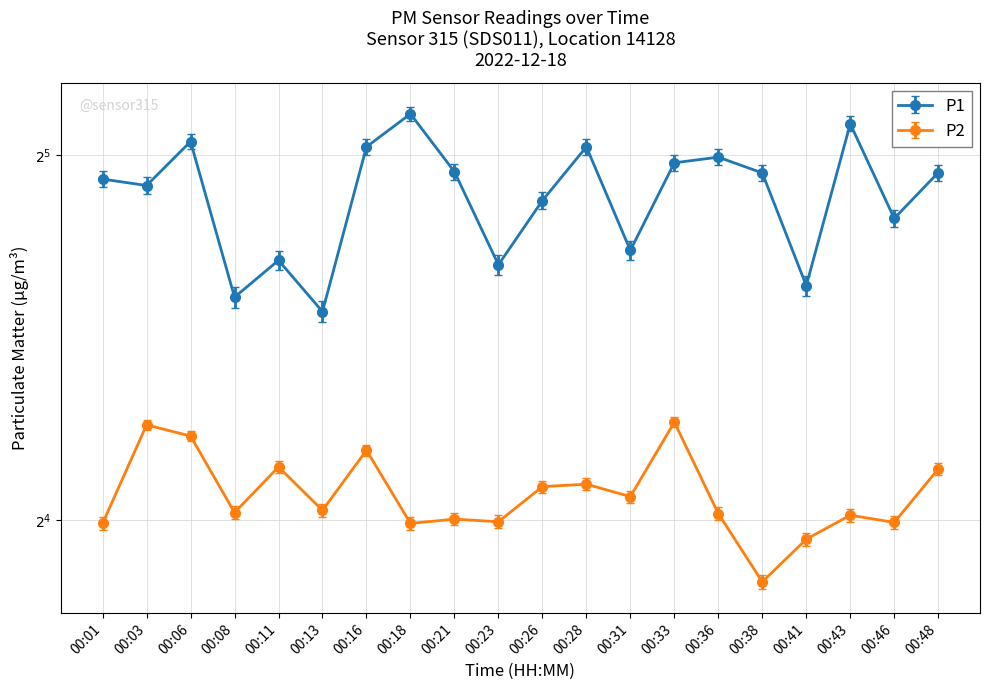

Reading left to right, extract all data points from this chart.

P1: 00:01=30.6	00:03=30.2	00:06=32.8	00:08=24.4	00:11=26.2	00:13=23.8	00:16=32.5	00:18=34.6	00:21=31.0	00:23=26.0	00:26=29.4	00:28=32.5	00:31=26.7	00:33=31.5	00:36=31.9	00:38=30.9	00:41=25.0	00:43=34.0	00:46=28.4	00:48=30.9
P2: 00:01=15.9	00:03=19.2	00:06=18.8	00:08=16.2	00:11=17.7	00:13=16.3	00:16=18.3	00:18=15.9	00:21=16.0	00:23=15.9	00:26=17.1	00:28=17.1	00:31=16.7	00:33=19.3	00:36=16.2	00:38=14.2	00:41=15.4	00:43=16.1	00:46=15.9	00:48=17.6